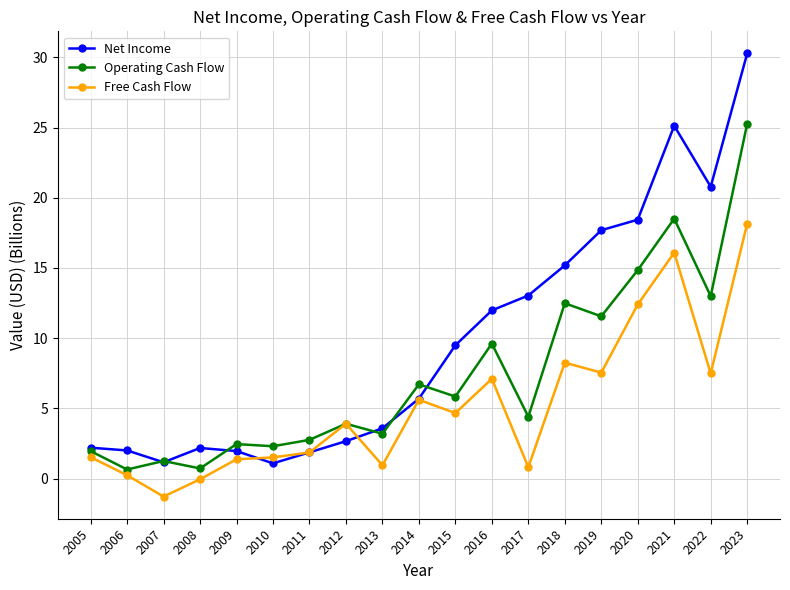

The value of Free Cash Flow at 2009 is 1.4. True or false?

True